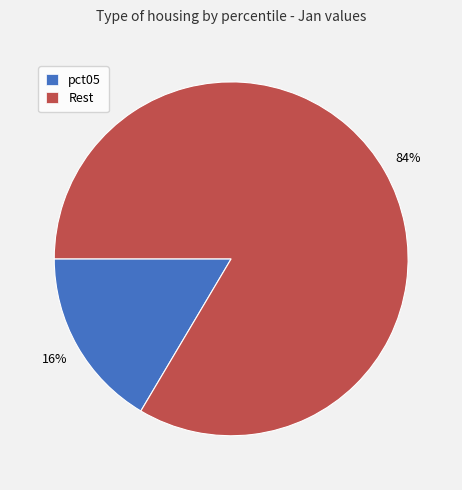

To the nearest percent, what is the combined percentage of pct05 and Rest?

100%